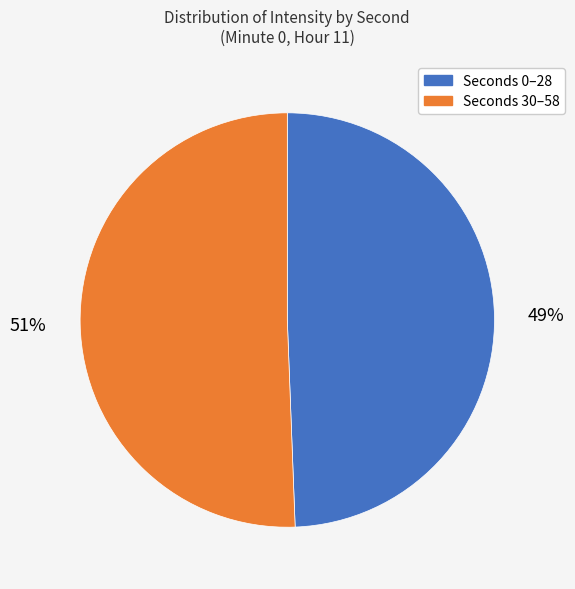

True or false: Seconds 30–58 accounts for 51% of the total.

True